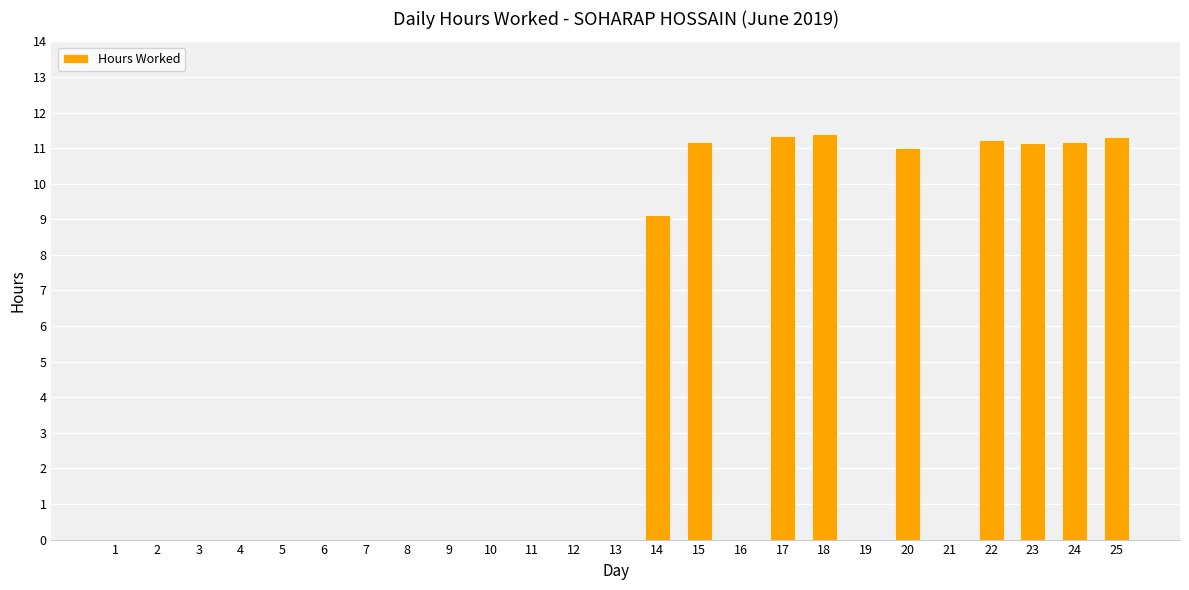

What is the sum of all values?

98.8